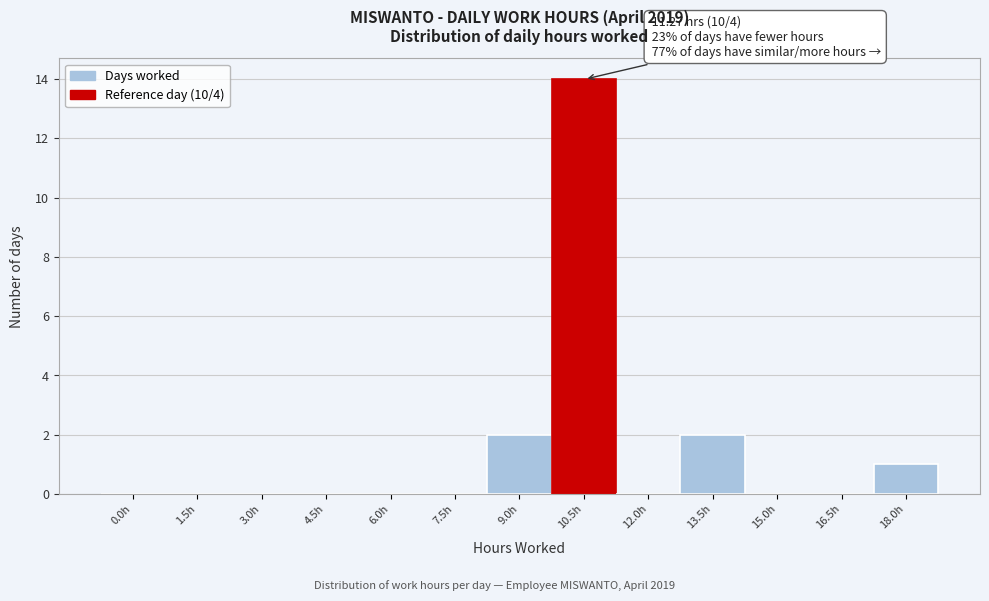

Reading left to right, what are all the values shown in this chart?

0.0h=0	1.5h=0	3.0h=0	4.5h=0	6.0h=0	7.5h=0	9.0h=2	10.5h=14	12.0h=0	13.5h=2	15.0h=0	16.5h=0	18.0h=1